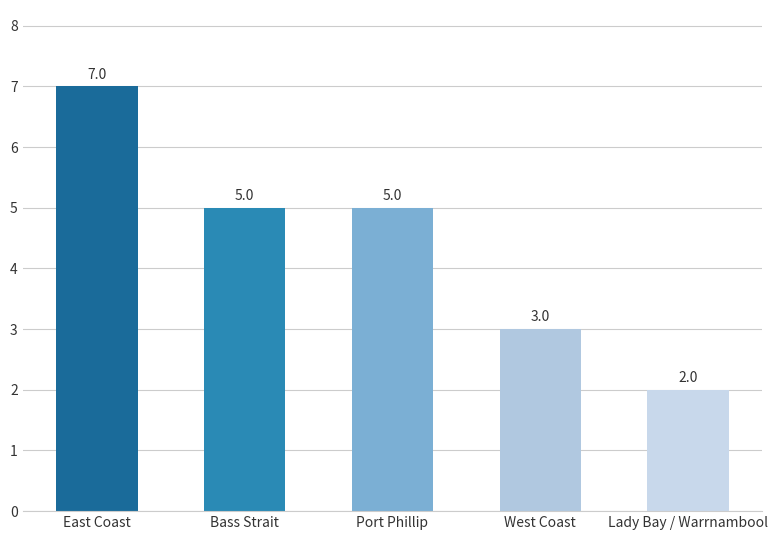

What is the difference between the second highest and minimum values?

3